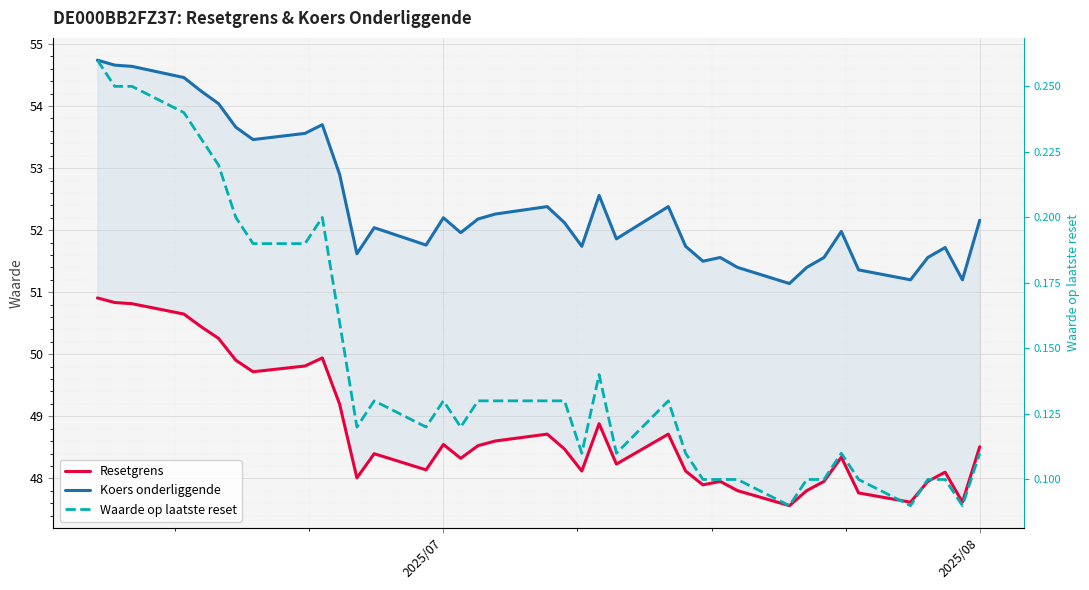

Is the value of Koers onderliggende at 13 greater than the value of Resetgrens at 33?

Yes